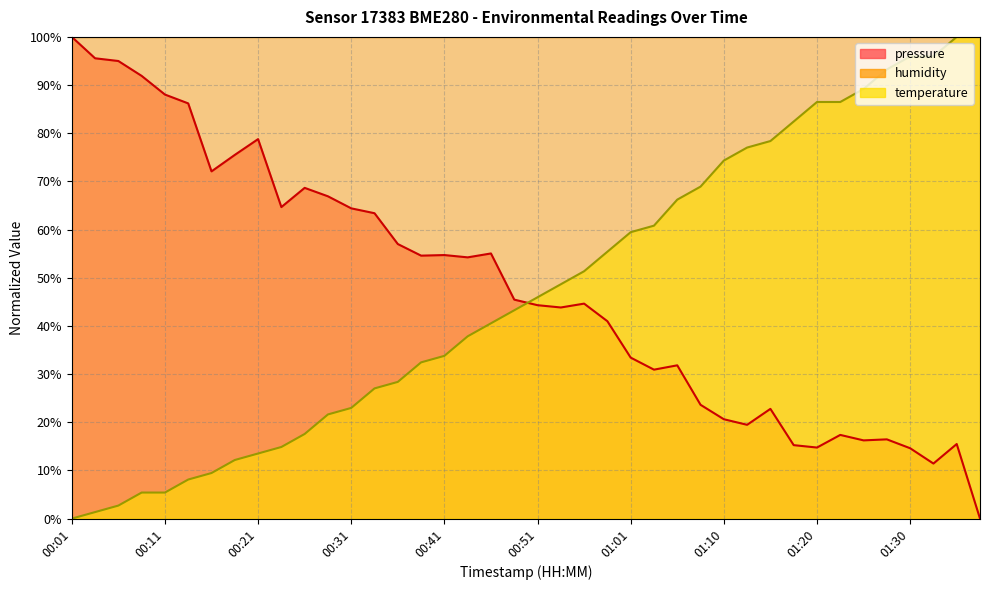

Between which two adjacent categories do temperature and pressure first intersect?

00:48 and 00:51